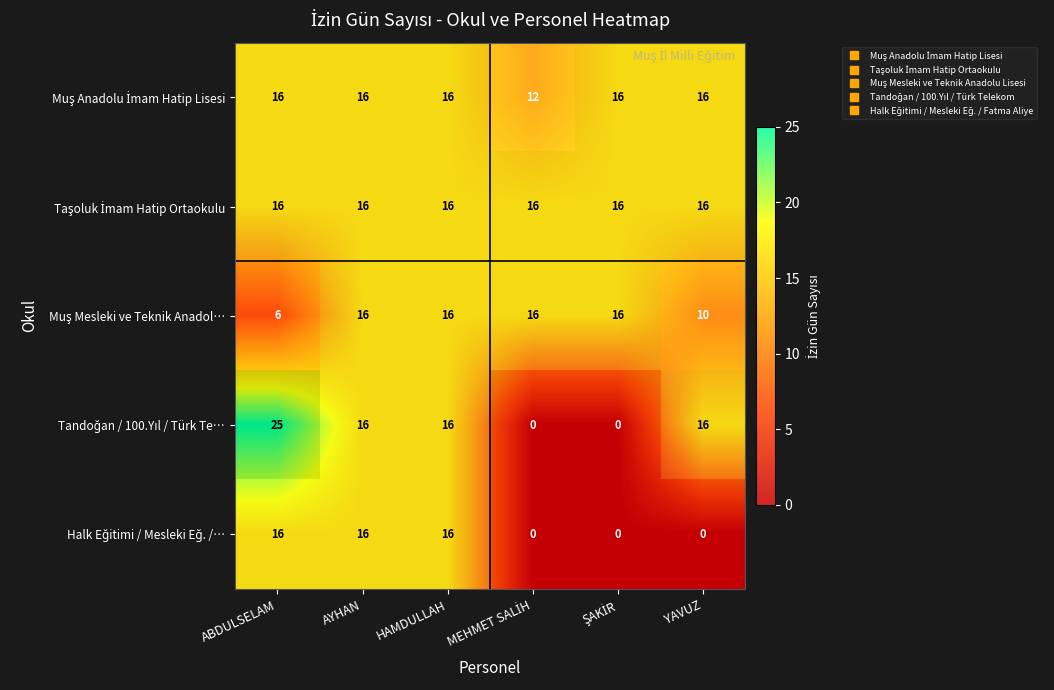

At which category is the sum across all series the highest?

AYHAN